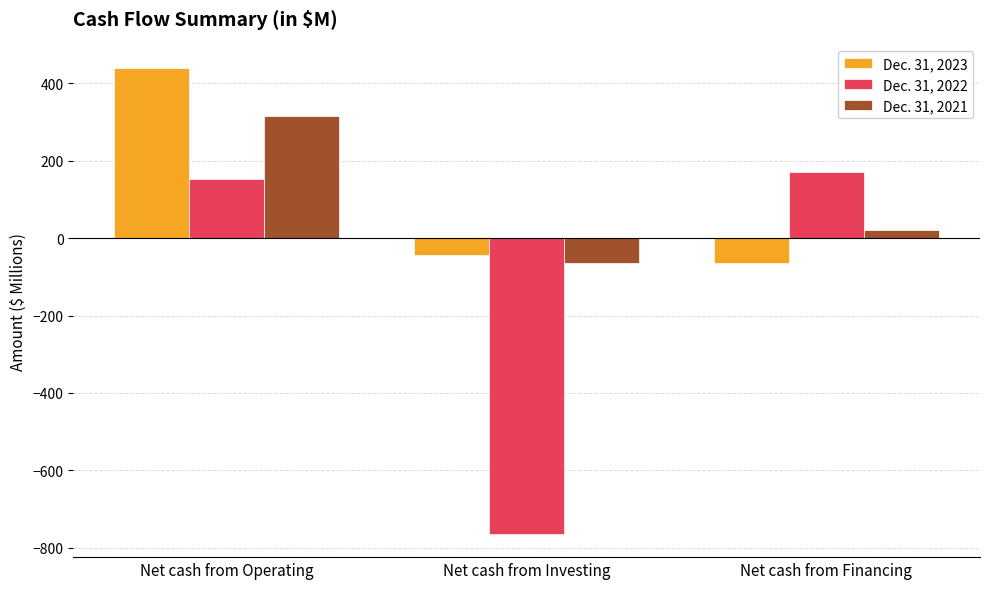

Reading right to left, transcribe all the data shown in this chart.

Dec. 31, 2023: -64	-44	440
Dec. 31, 2022: 170	-764	152
Dec. 31, 2021: 20	-65	315